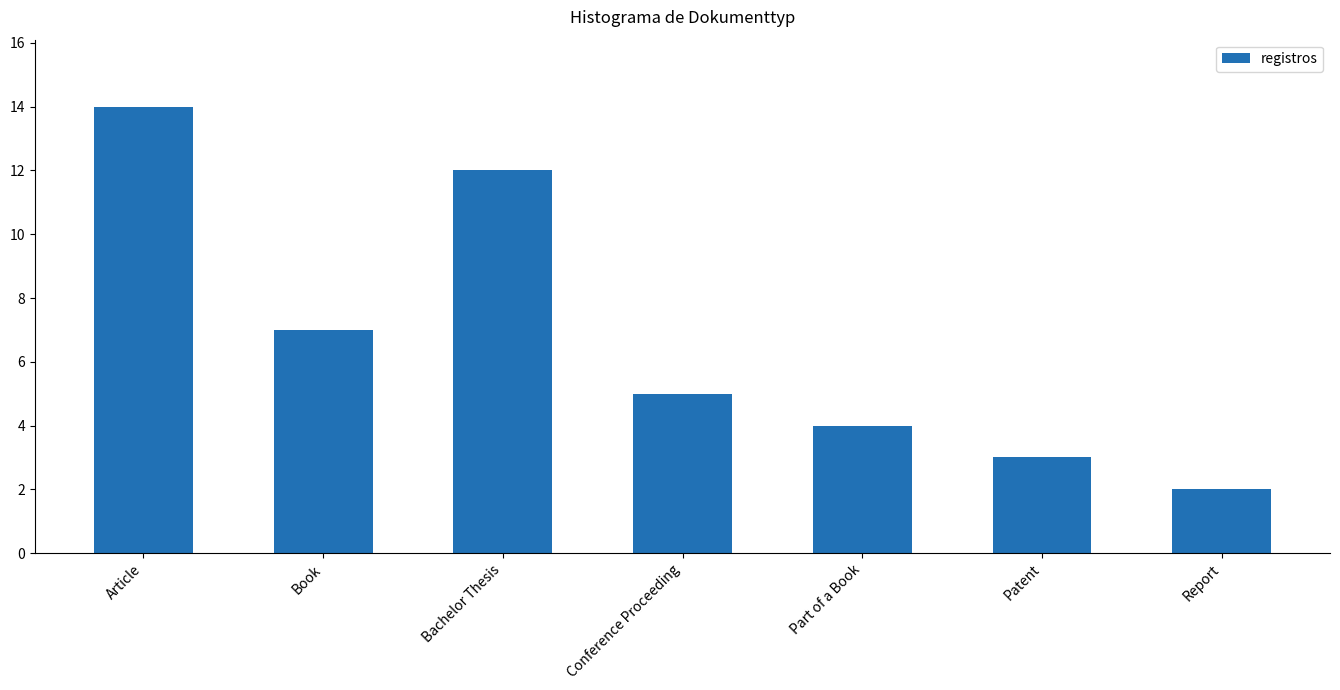

What is the label of the 1st bar from the right?

Report